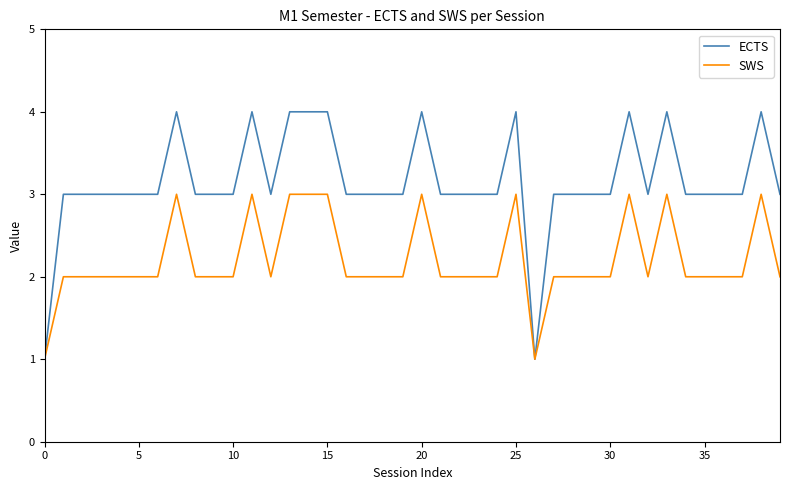

Which series has the largest total across all categories?

ECTS